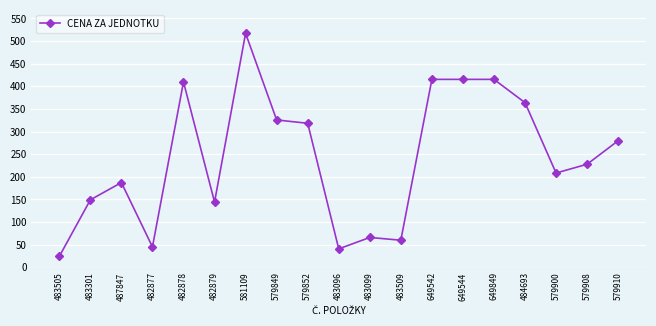

What is the value of the 1st point from the left?

24.1